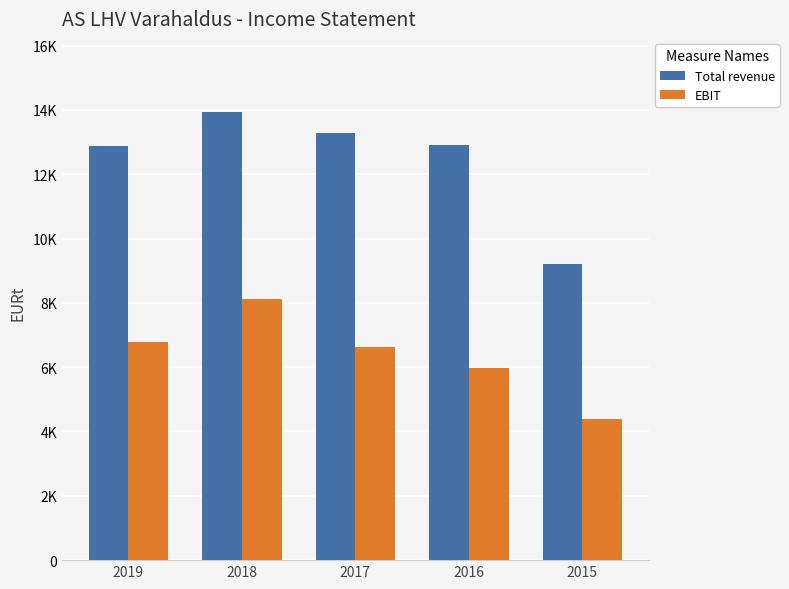

What is the total value across all series at 2016?

18869.4